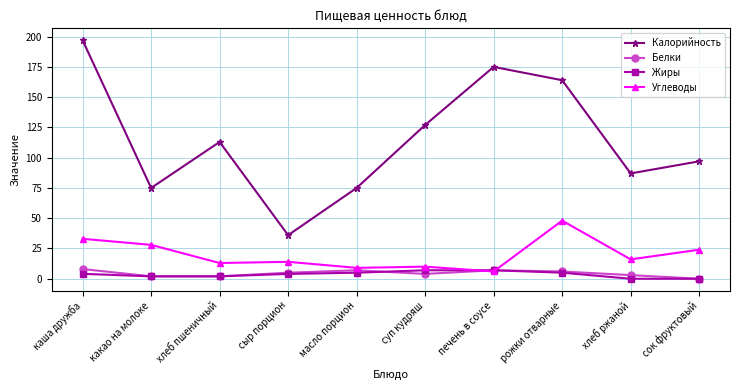

What position from the right is хлеб пшеничный?

8